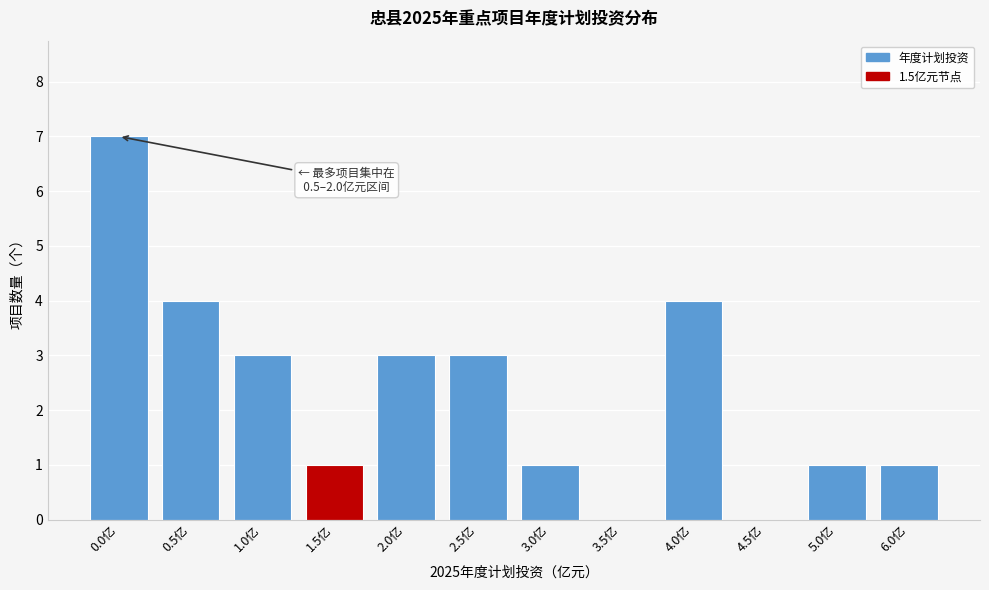

Reading right to left, what are all the values shown in this chart?

6.0亿=1	5.0亿=1	4.5亿=0	4.0亿=4	3.5亿=0	3.0亿=1	2.5亿=3	2.0亿=3	1.5亿=1	1.0亿=3	0.5亿=4	0.0亿=7